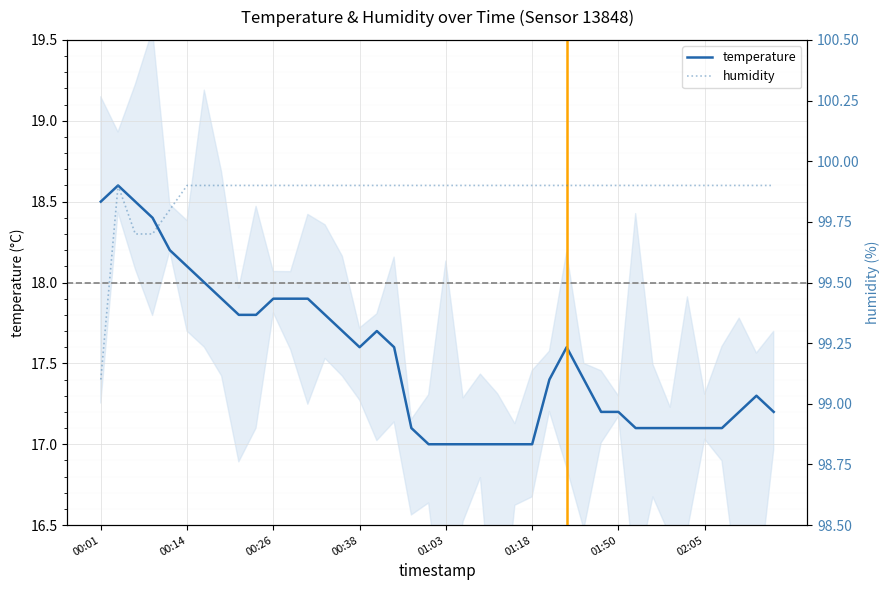

True or false: temperature has a value of 25.3 at 00:26.

False